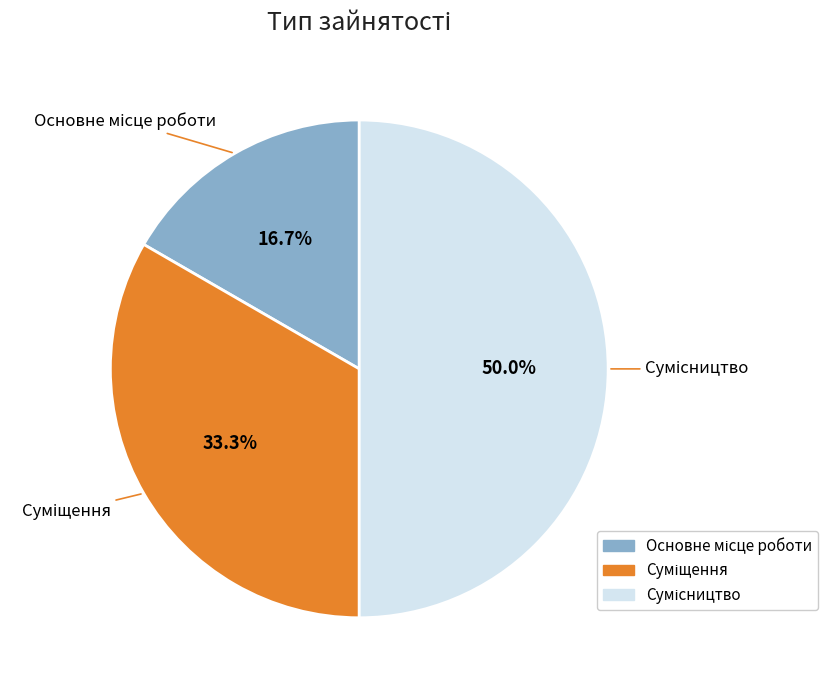

Does Суміщення account for over 50% of the chart?

No